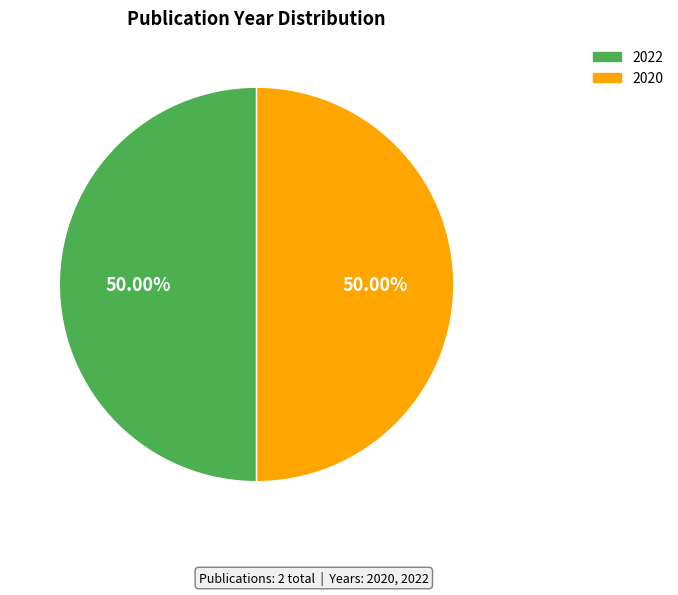

Count the number of slices in the pie.

2